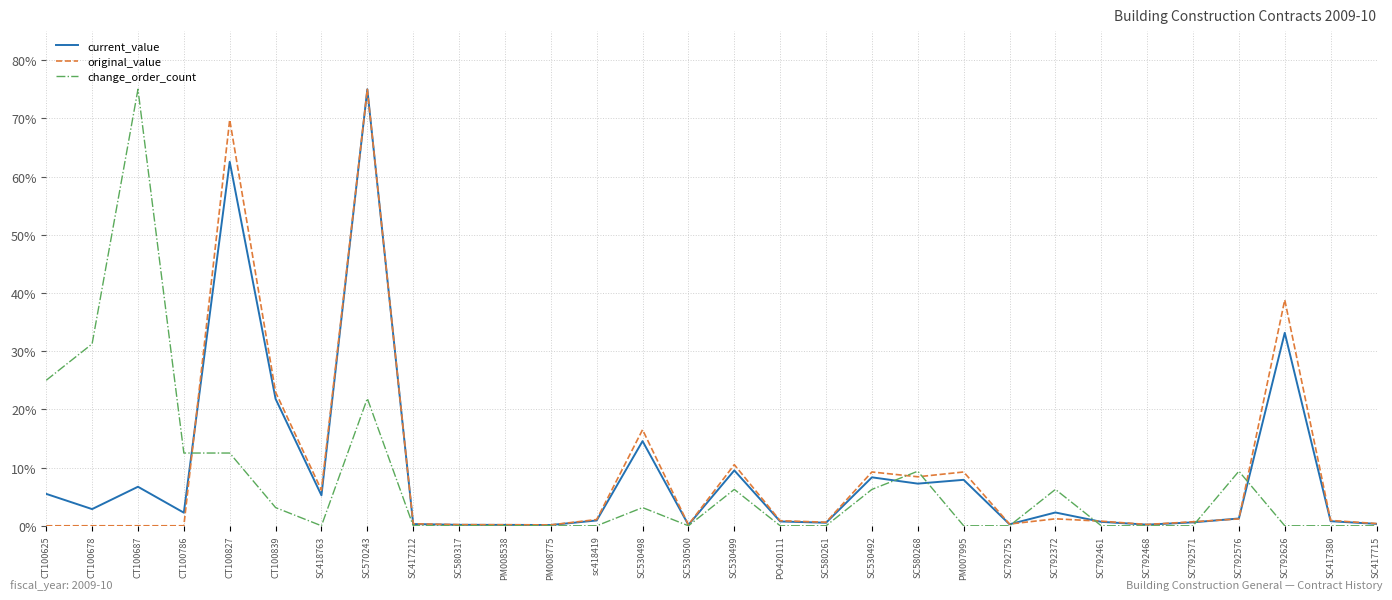

Which series changed the most between SC570243 and PO420111?

current_value